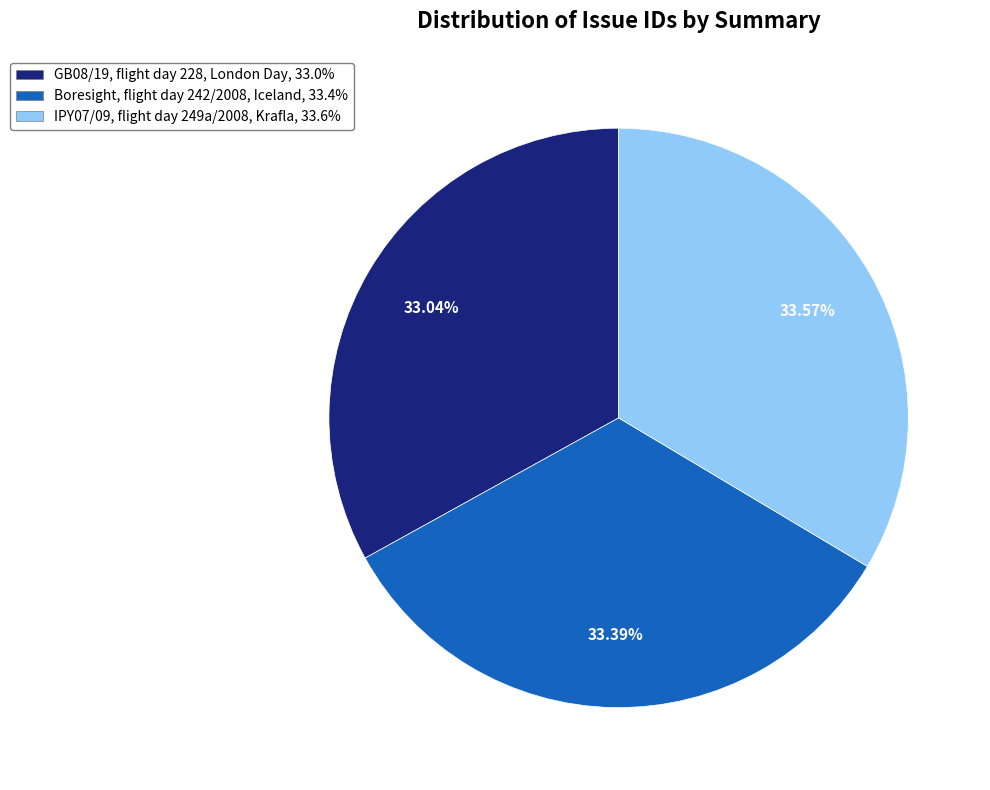

Is IPY07/09, flight day 249a/2008, Krafla the majority of the pie?

No